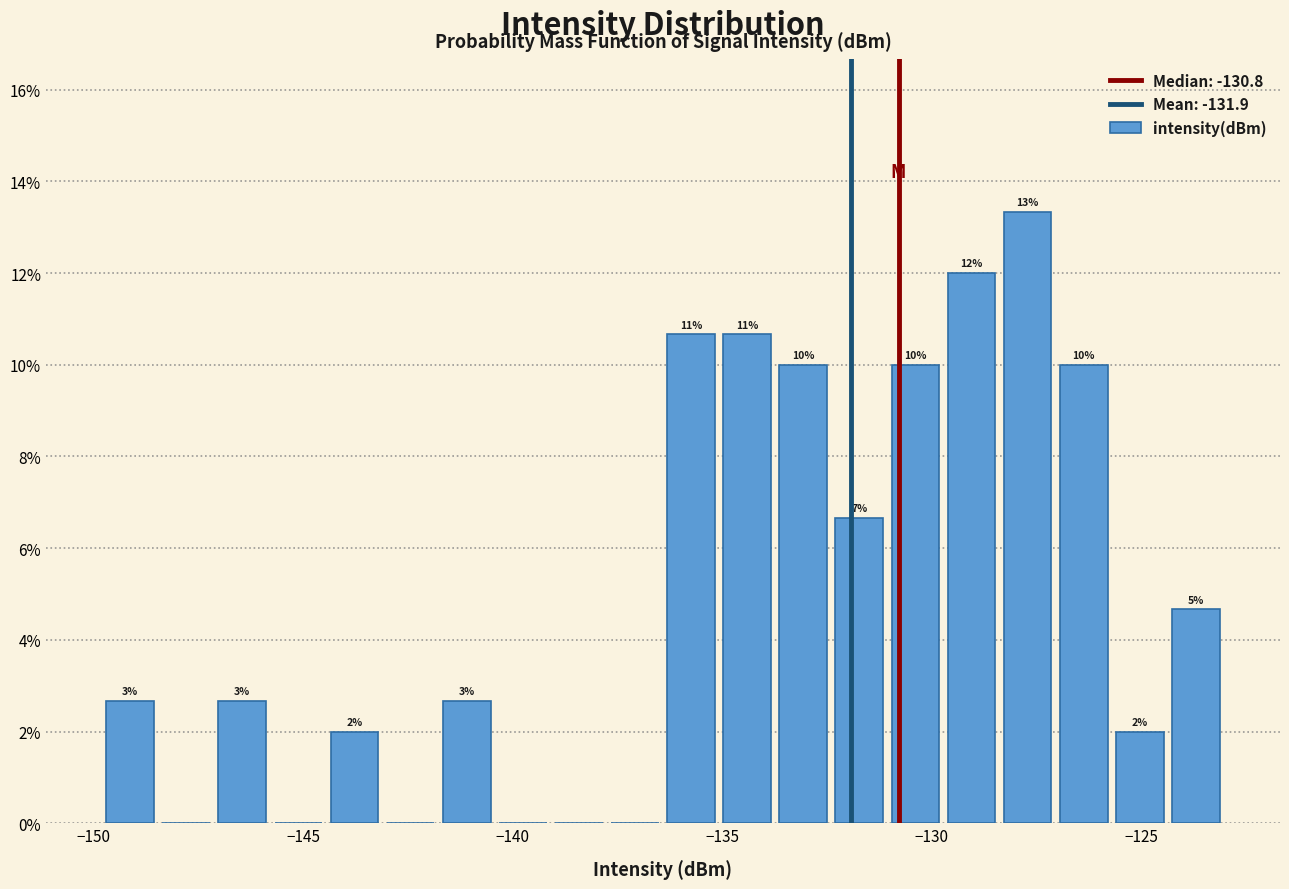

Read against the x-axis, roughly where is the centre of the tallest bar?

-127.5